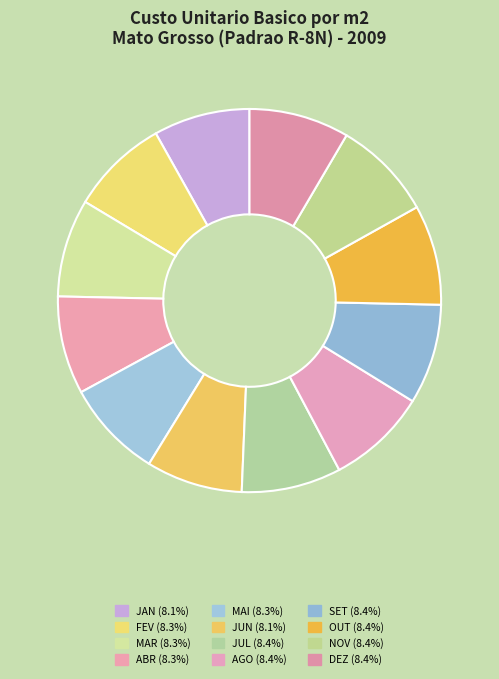

To the nearest percent, what percentage of the pie is JUN?

8%